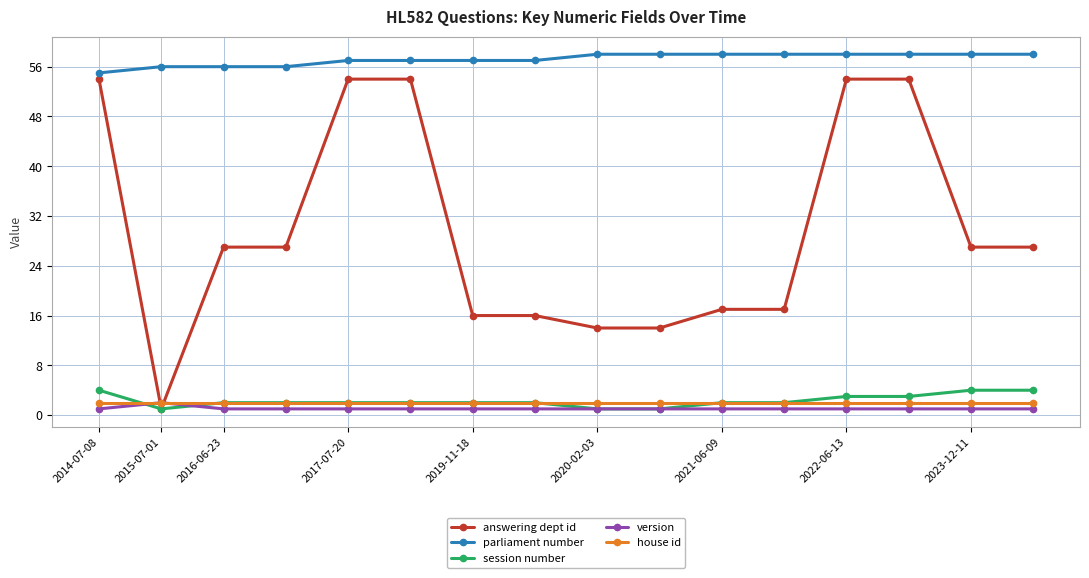

Which series has the largest range (max minus min)?

answering dept id